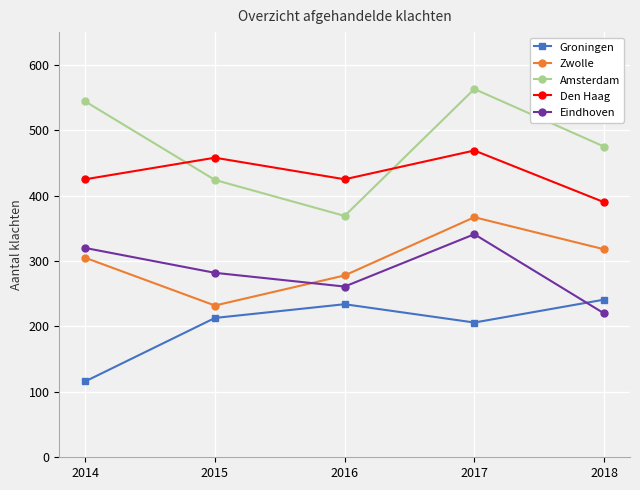

Where is the first local maximum for Eindhoven?

2017